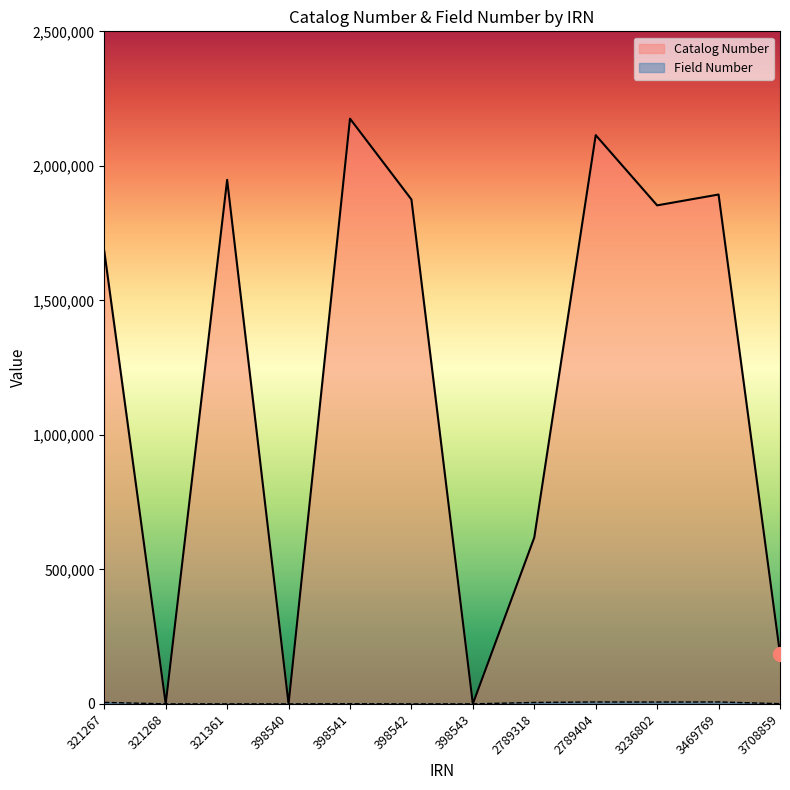

True or false: Catalog Number has a value of 1947941 at 321361.

True